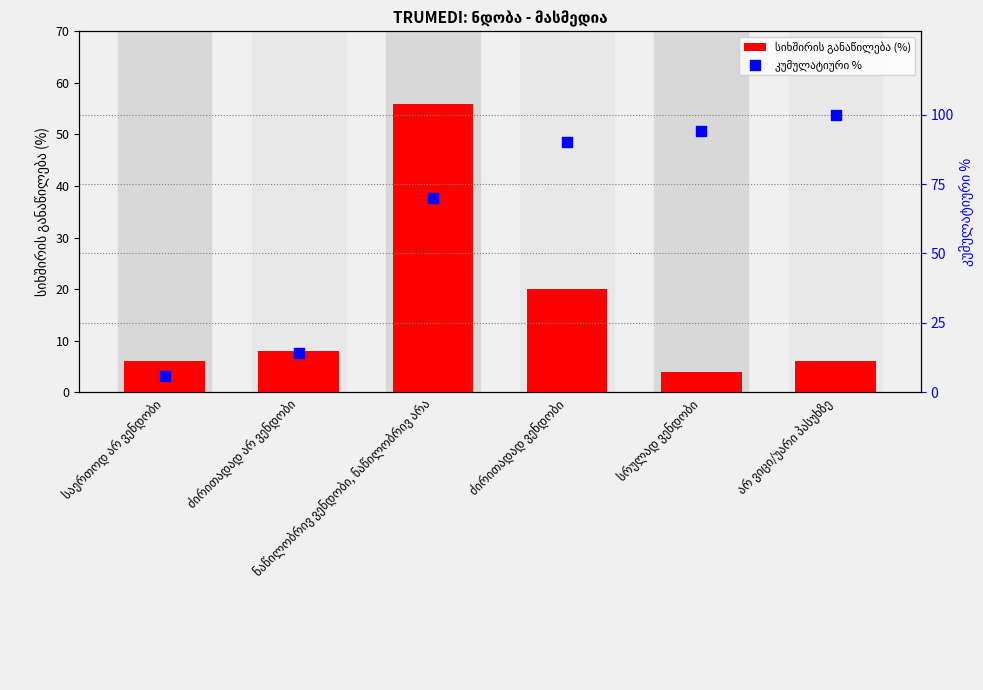

At which category is the sum across all series the highest?

ნაწილობრივ ვენდობი, ნაწილობრივ არა